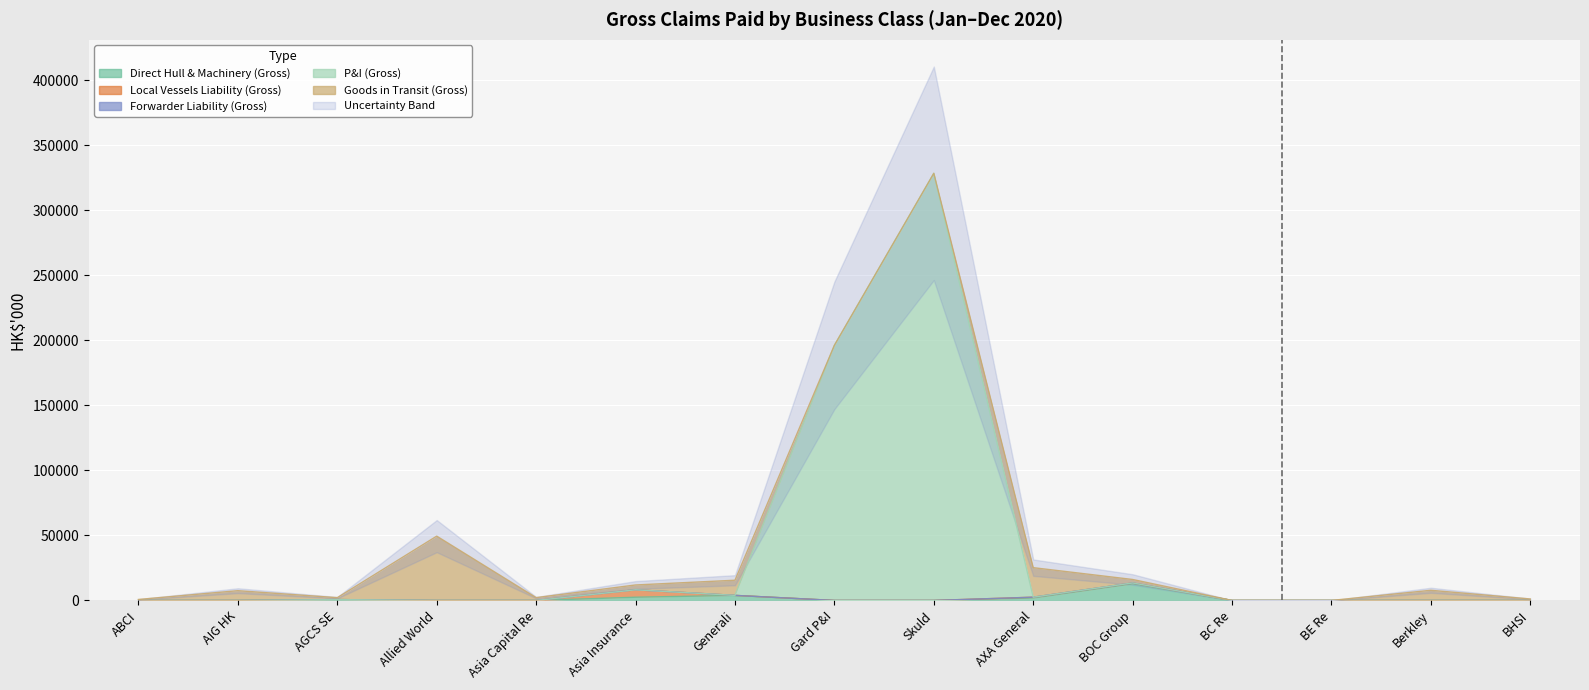

Which series has the widest spread of values?

P&I (Gross)